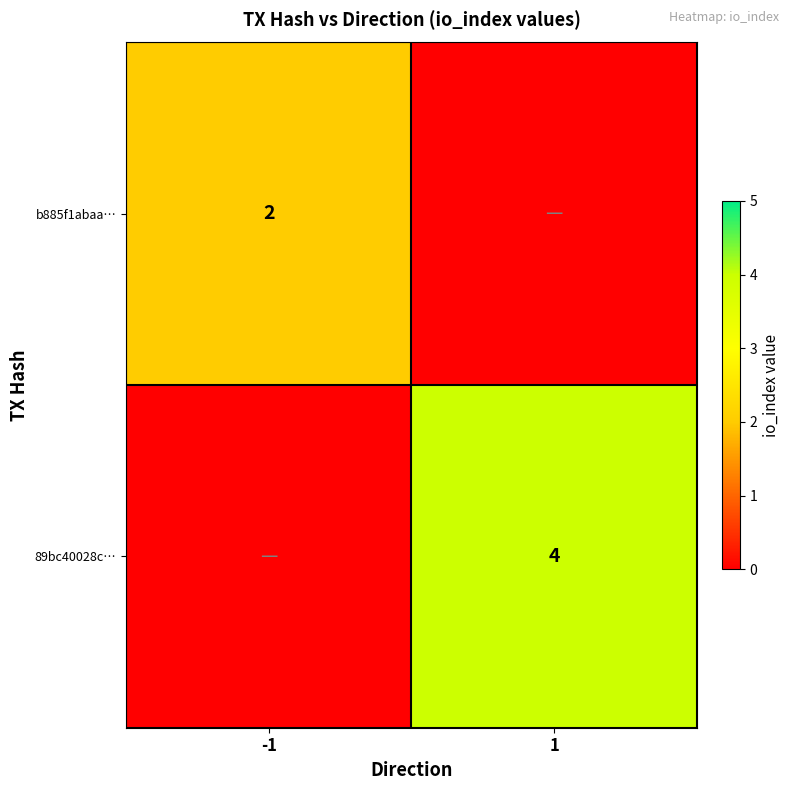

Is the value of b885f1abaa… at -1 greater than the value of 89bc40028c… at 1?

No